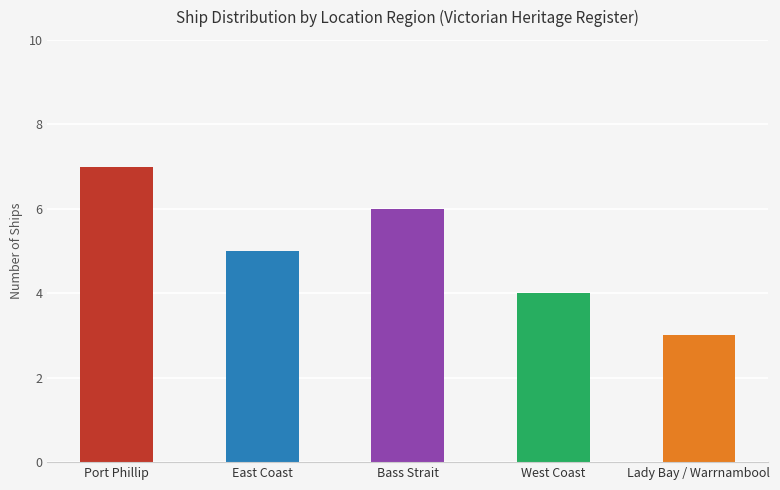

Rank the categories by value from lowest to highest.

Lady Bay / Warrnambool, West Coast, East Coast, Bass Strait, Port Phillip